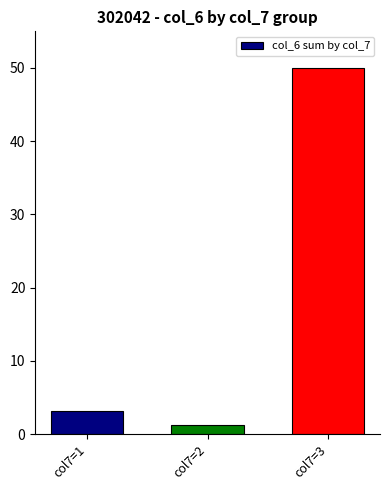

At which label is the value closest to 25?

col7=1